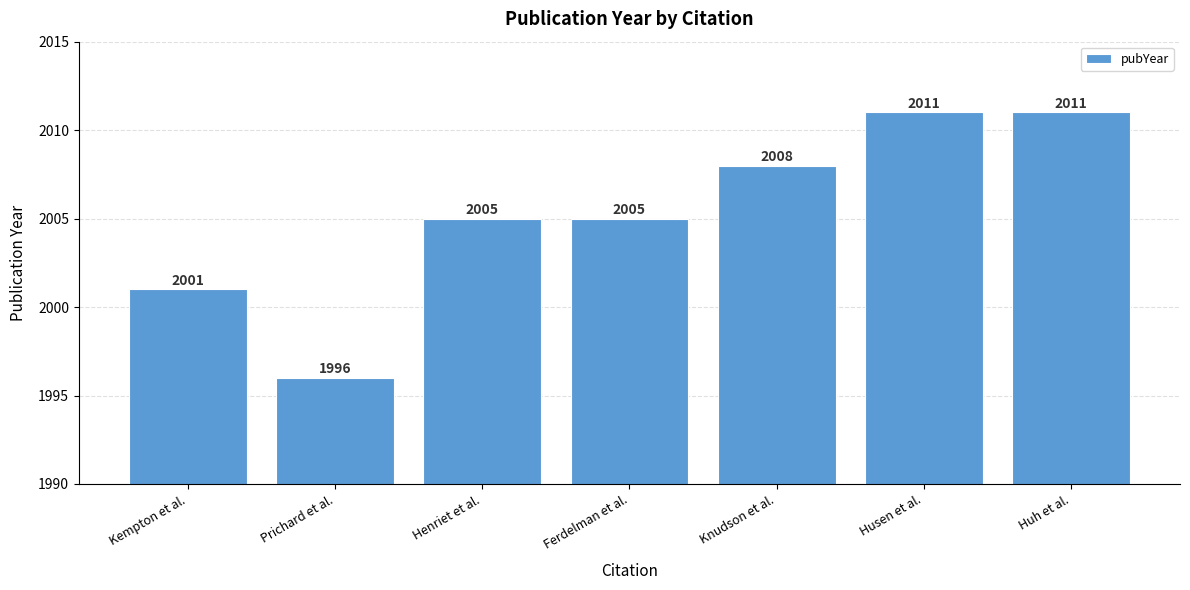

Reading left to right, list all the values displayed in this chart.

2001	1996	2005	2005	2008	2011	2011